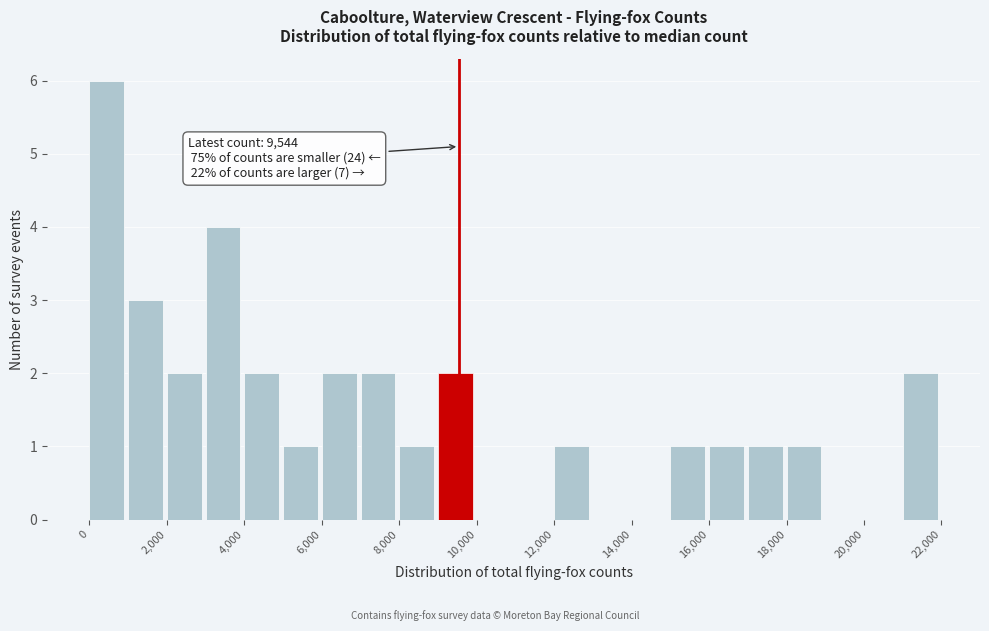

Over which range of the x-axis is the bar tallest?

0 to 1000